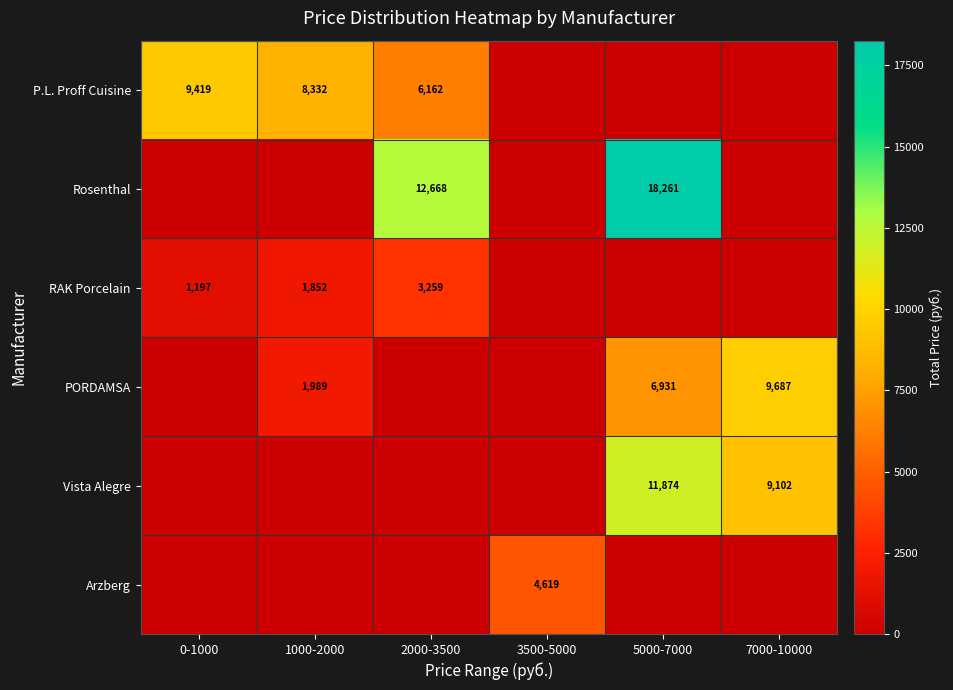

The PORDAMSA series shows 1989 at 1000-2000. True or false?

True